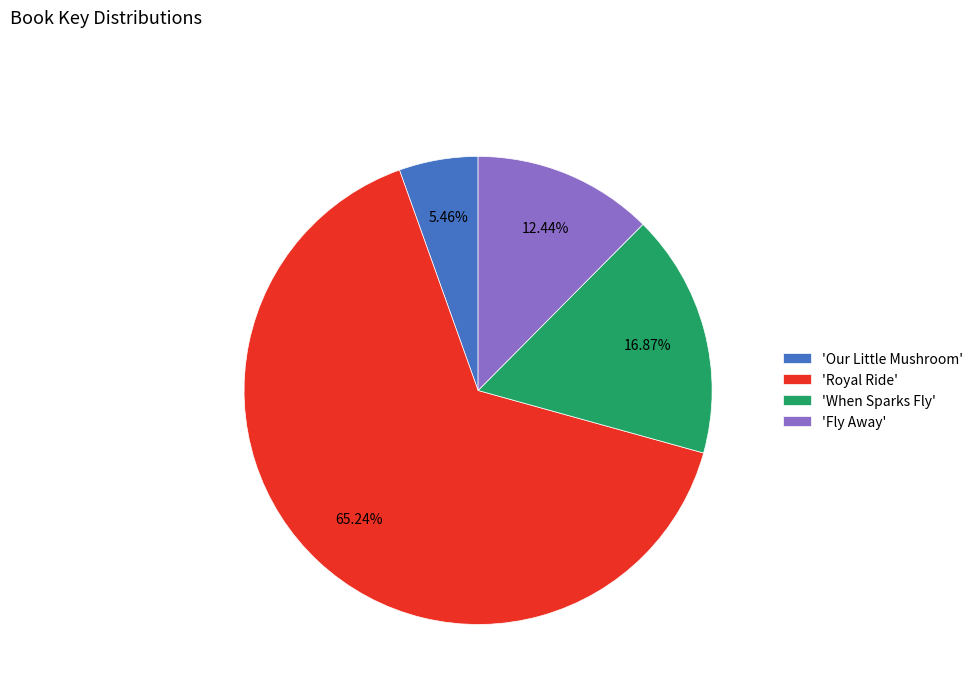

Is the sum of 'Fly Away' and 'Royal Ride' greater than half?

Yes